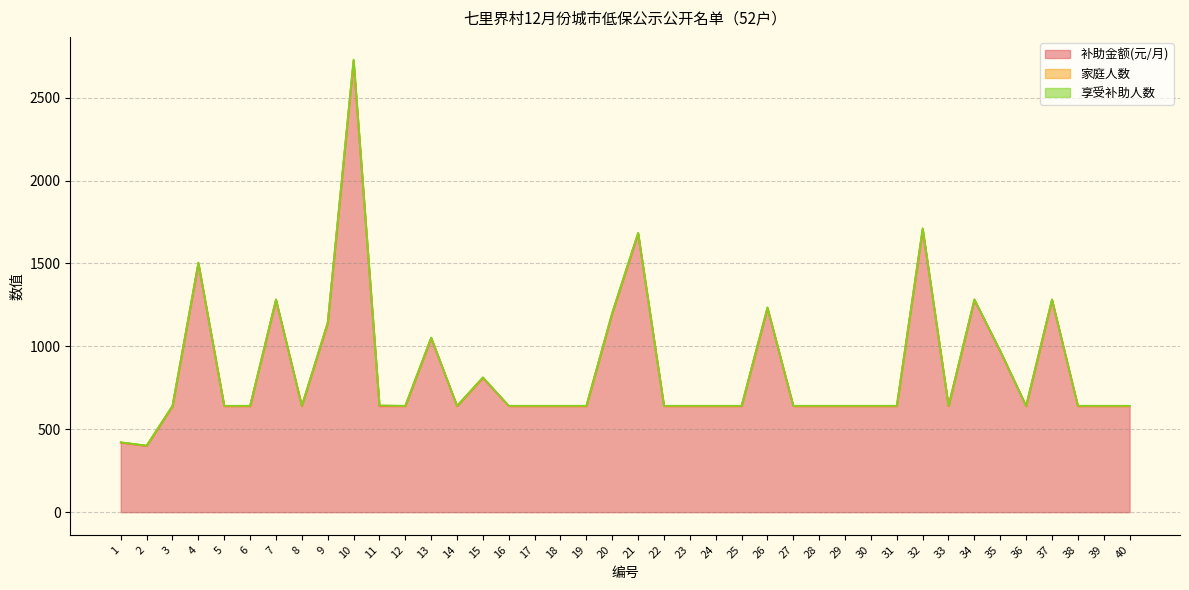

True or false: 补助金额(元/月) has a value of 1495 at 35.

False